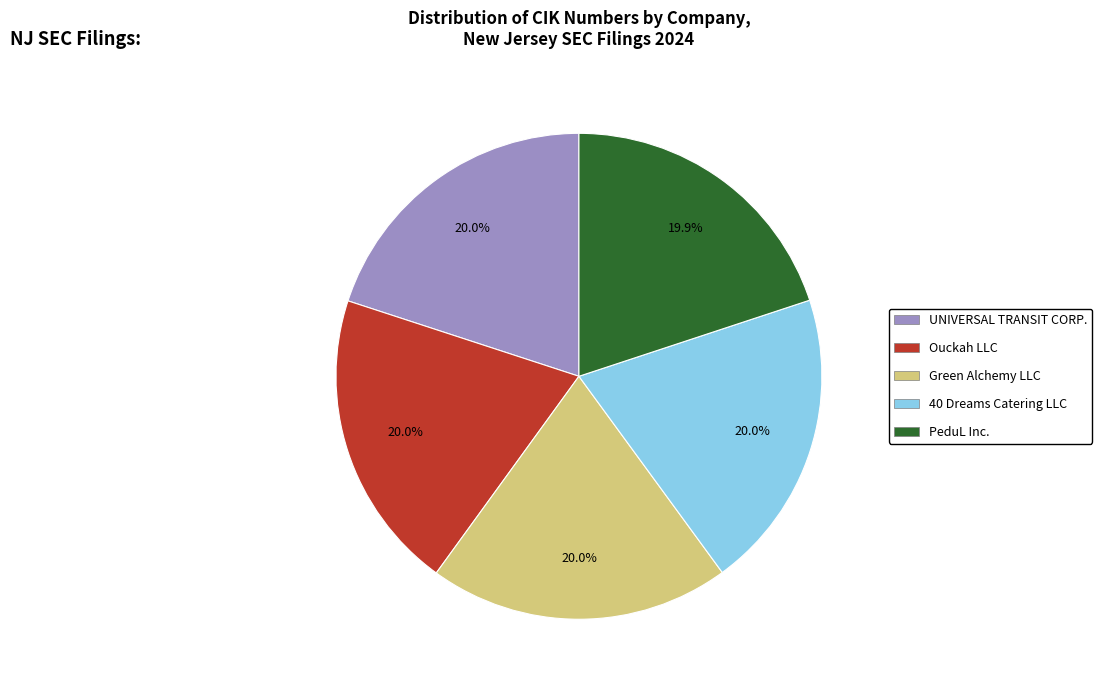

Is PeduL Inc. the majority of the pie?

No